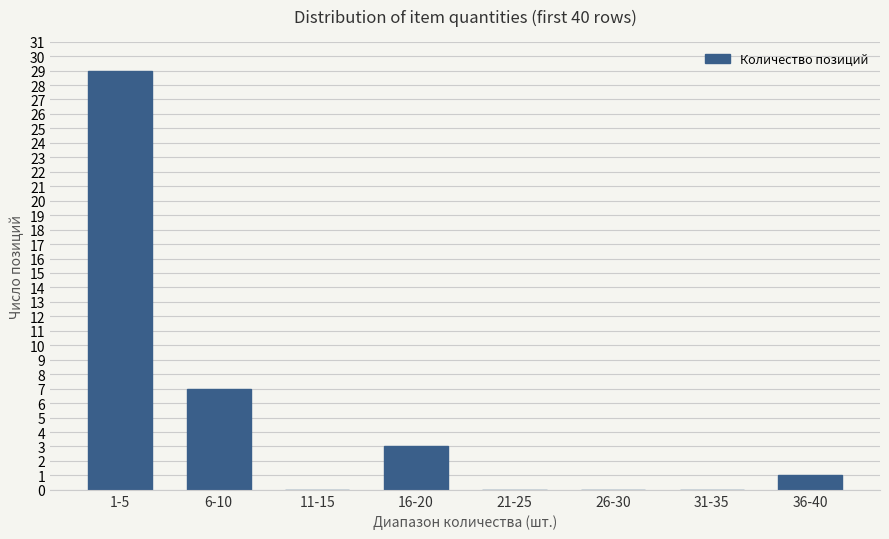

At which label is the value closest to 14?

6-10